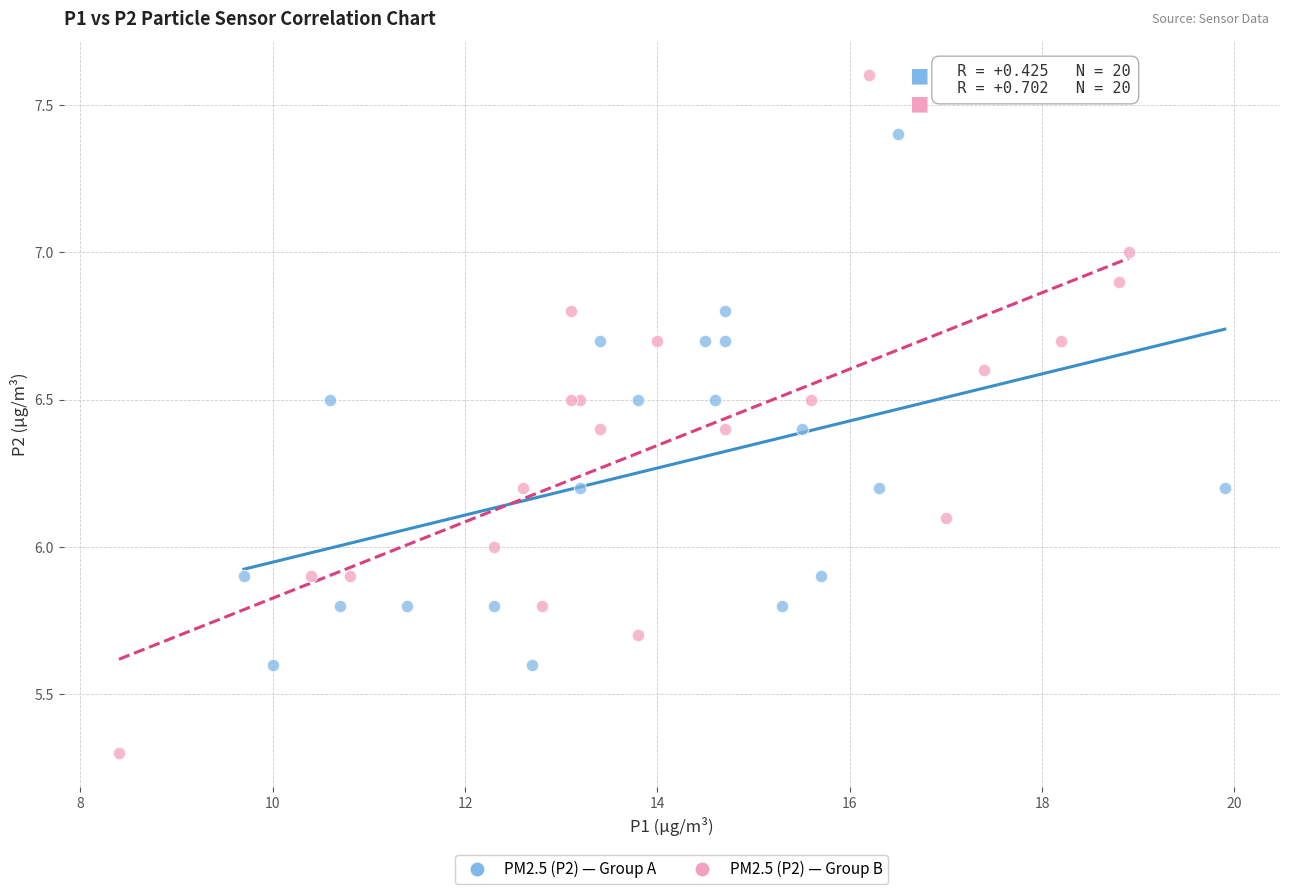

What are all the series names shown in the legend?

PM2.5 (P2) — Group A, PM2.5 (P2) — Group B